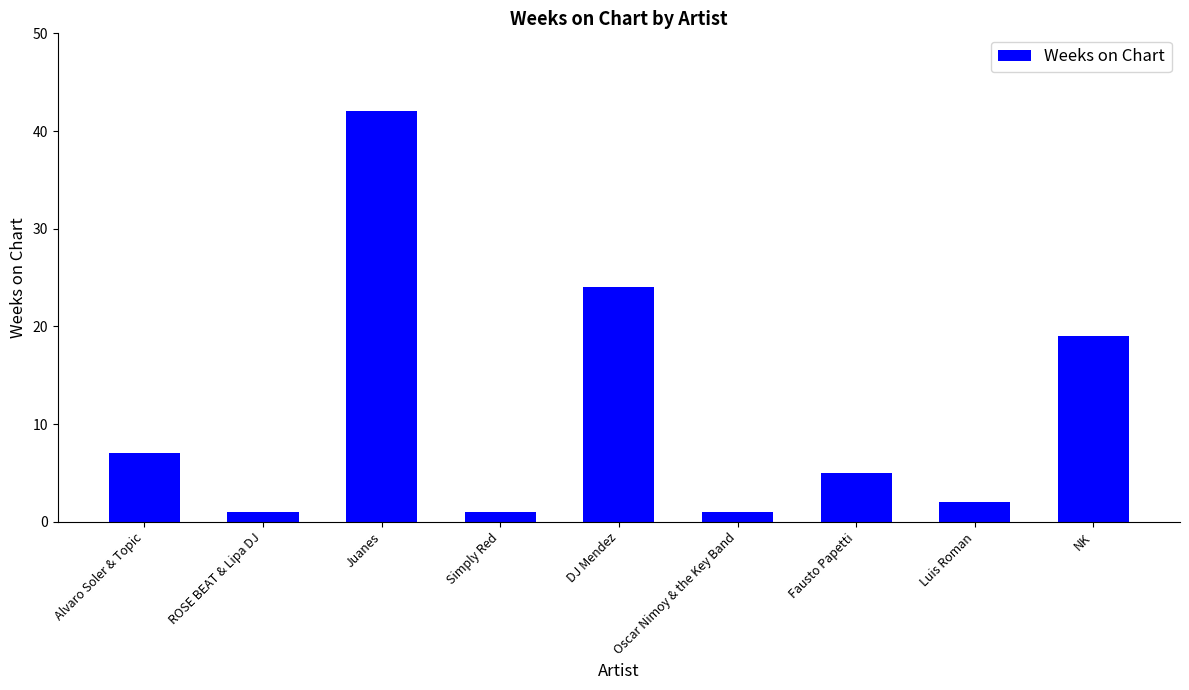

What is the label of the 9th bar from the right?

Alvaro Soler & Topic